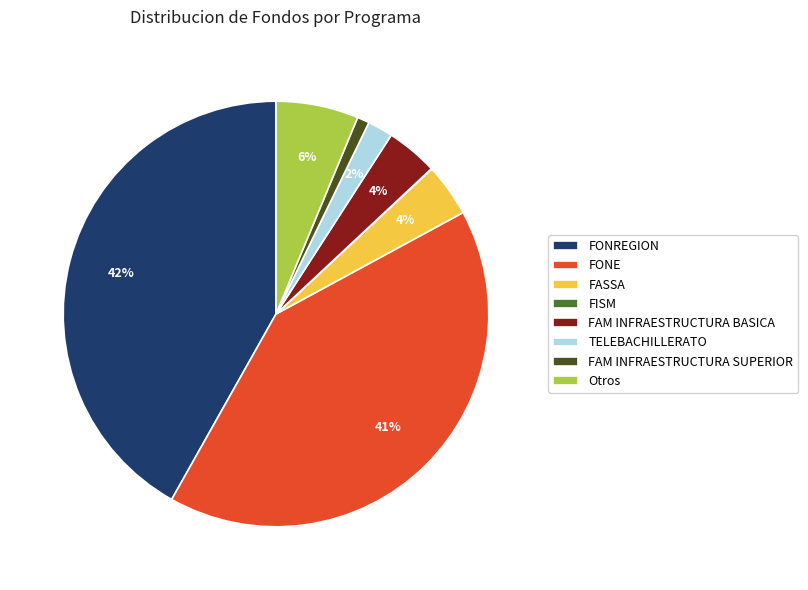

To the nearest percent, what is the difference between the largest and smallest slice percentages?

42%